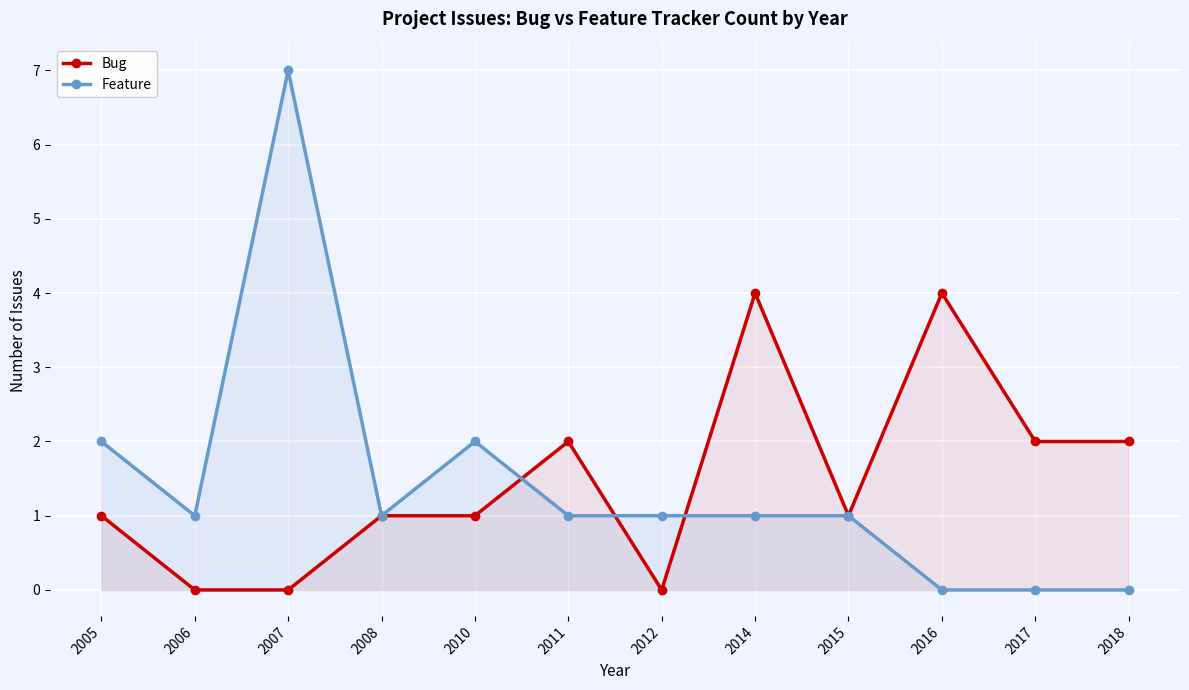

At which category does Bug reach its first local peak?

2011